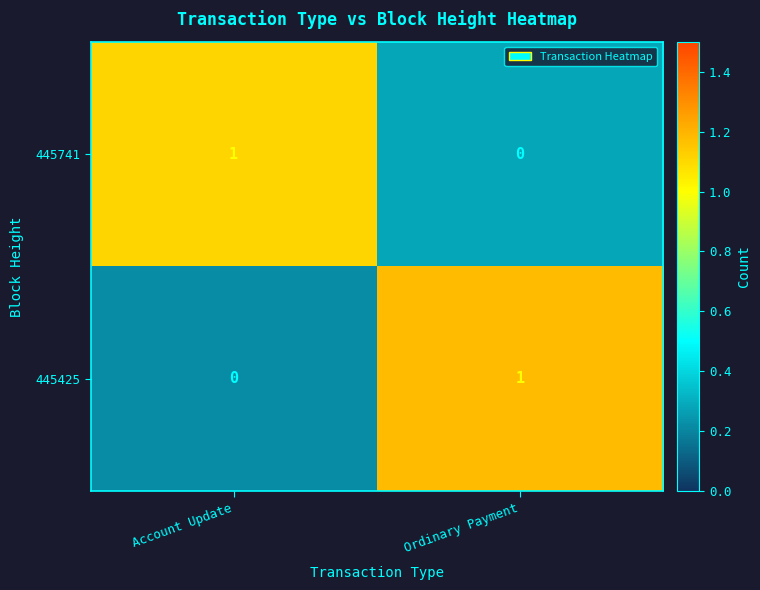

At which label is 445425 closest to 0?

Account Update